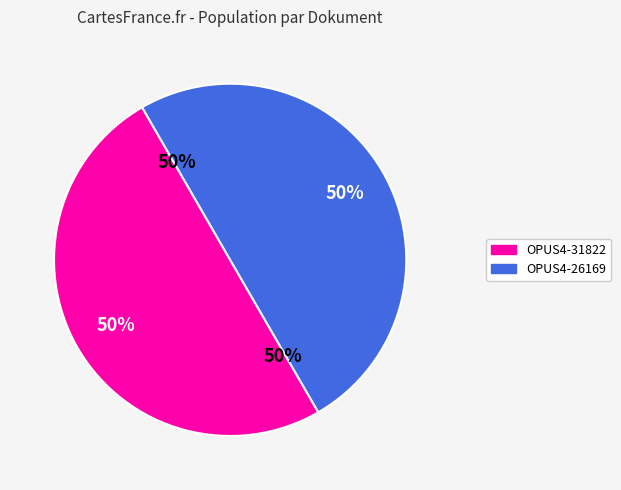

How many slices are in this pie chart?

2